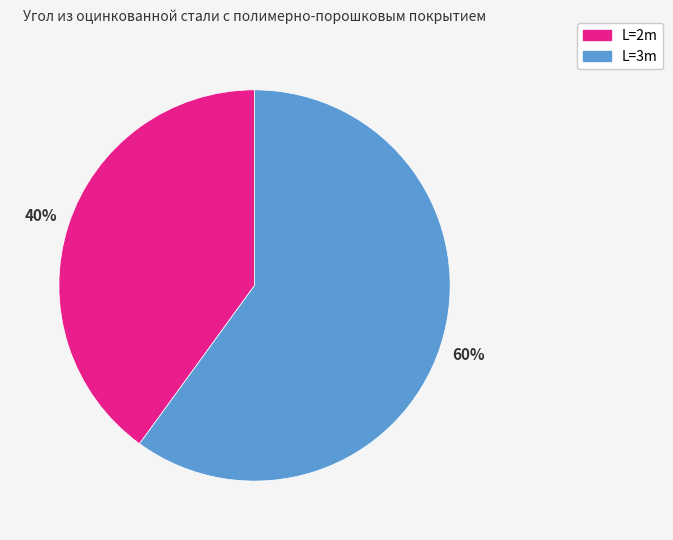

Does any single category account for the majority?

Yes